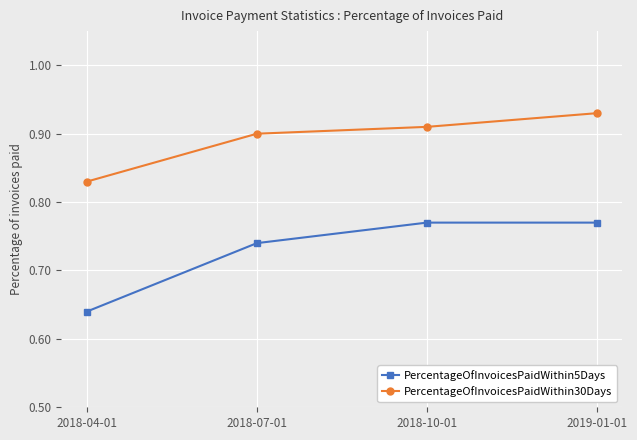

Count the number of data series in this chart.

2